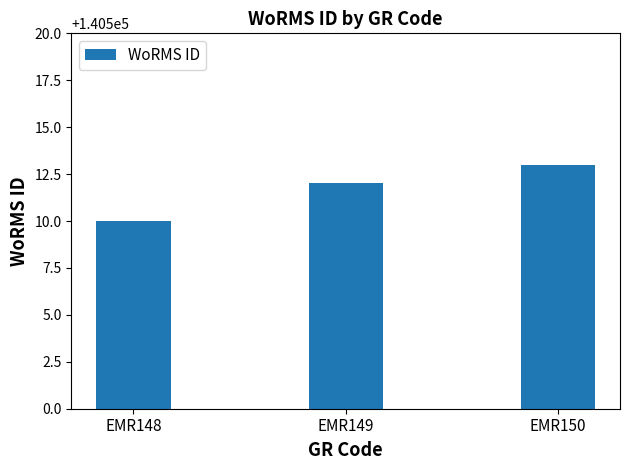

What is the change in value from EMR149 to EMR150?

+1